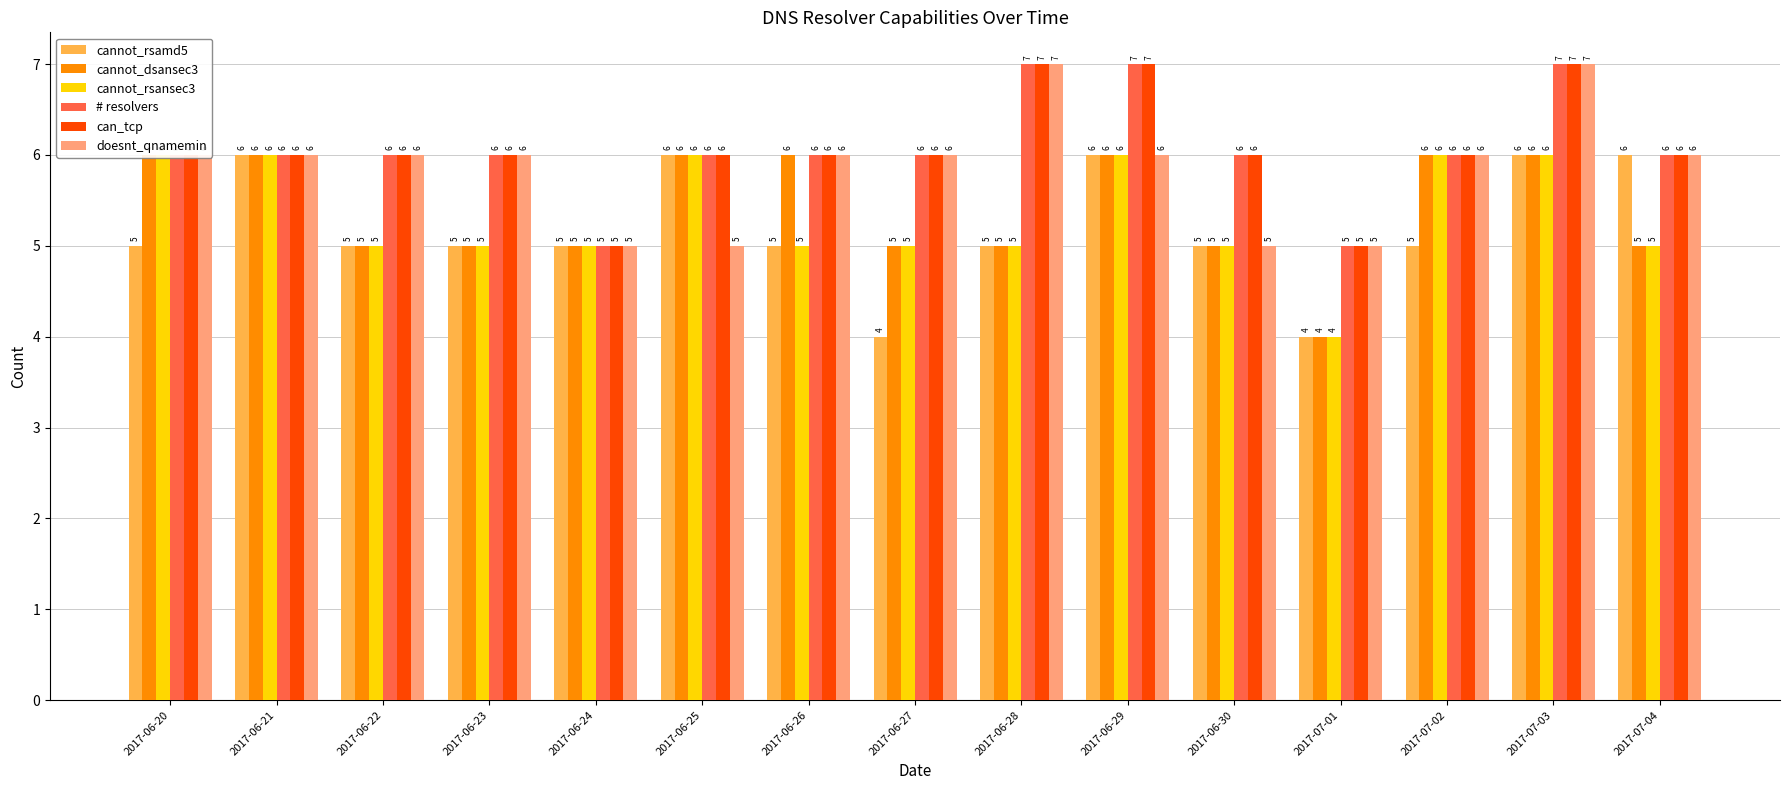

Reading left to right, list all the values displayed in this chart.

cannot_rsamd5: 2017-06-20=5	2017-06-21=6	2017-06-22=5	2017-06-23=5	2017-06-24=5	2017-06-25=6	2017-06-26=5	2017-06-27=4	2017-06-28=5	2017-06-29=6	2017-06-30=5	2017-07-01=4	2017-07-02=5	2017-07-03=6	2017-07-04=6
cannot_dsansec3: 2017-06-20=6	2017-06-21=6	2017-06-22=5	2017-06-23=5	2017-06-24=5	2017-06-25=6	2017-06-26=6	2017-06-27=5	2017-06-28=5	2017-06-29=6	2017-06-30=5	2017-07-01=4	2017-07-02=6	2017-07-03=6	2017-07-04=5
cannot_rsansec3: 2017-06-20=6	2017-06-21=6	2017-06-22=5	2017-06-23=5	2017-06-24=5	2017-06-25=6	2017-06-26=5	2017-06-27=5	2017-06-28=5	2017-06-29=6	2017-06-30=5	2017-07-01=4	2017-07-02=6	2017-07-03=6	2017-07-04=5
# resolvers: 2017-06-20=6	2017-06-21=6	2017-06-22=6	2017-06-23=6	2017-06-24=5	2017-06-25=6	2017-06-26=6	2017-06-27=6	2017-06-28=7	2017-06-29=7	2017-06-30=6	2017-07-01=5	2017-07-02=6	2017-07-03=7	2017-07-04=6
can_tcp: 2017-06-20=6	2017-06-21=6	2017-06-22=6	2017-06-23=6	2017-06-24=5	2017-06-25=6	2017-06-26=6	2017-06-27=6	2017-06-28=7	2017-06-29=7	2017-06-30=6	2017-07-01=5	2017-07-02=6	2017-07-03=7	2017-07-04=6
doesnt_qnamemin: 2017-06-20=6	2017-06-21=6	2017-06-22=6	2017-06-23=6	2017-06-24=5	2017-06-25=5	2017-06-26=6	2017-06-27=6	2017-06-28=7	2017-06-29=6	2017-06-30=5	2017-07-01=5	2017-07-02=6	2017-07-03=7	2017-07-04=6